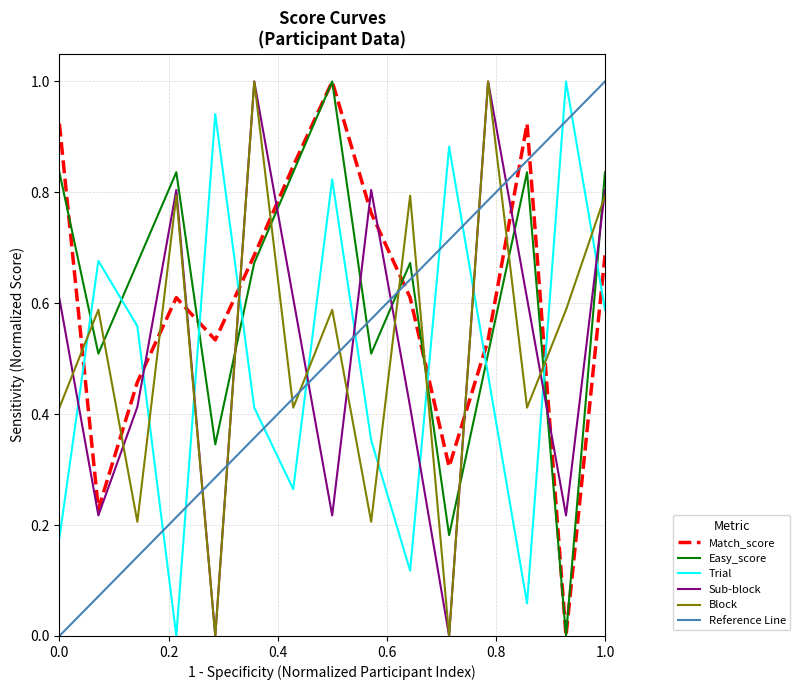

The Match_score series shows 0.5 at 0.0. True or false?

False